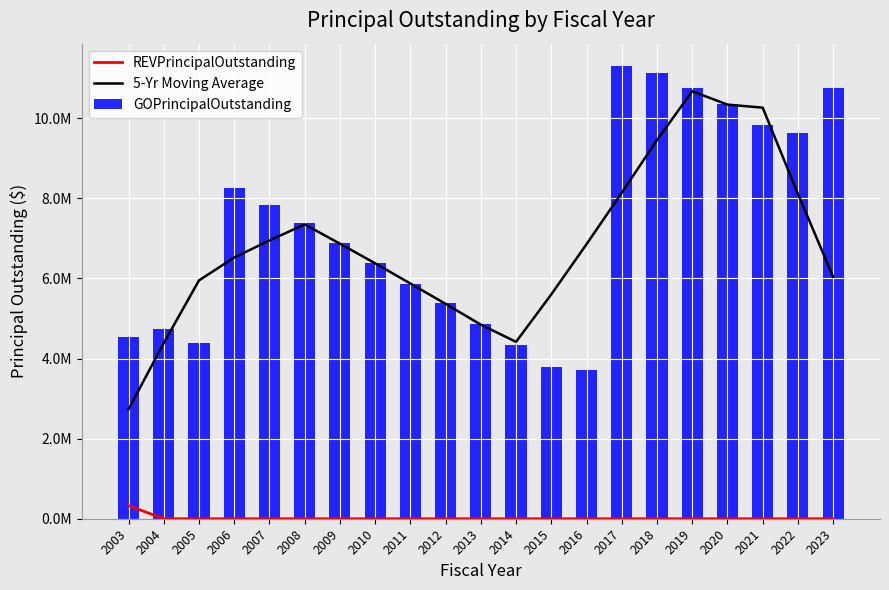

What is the maximum value shown in the chart?

11298000.0